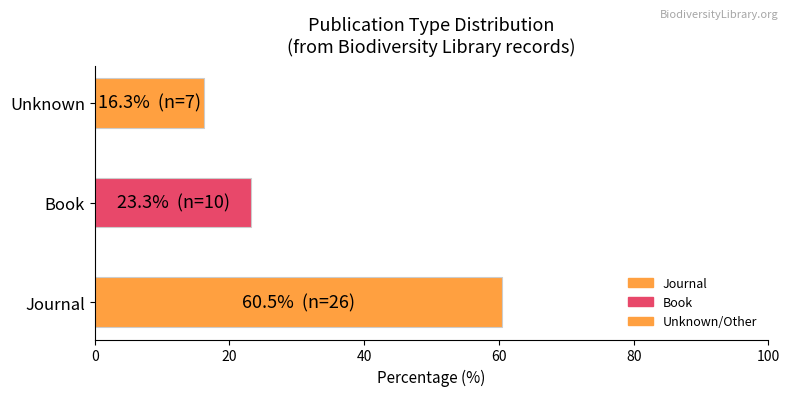

What is the average value?

33.3